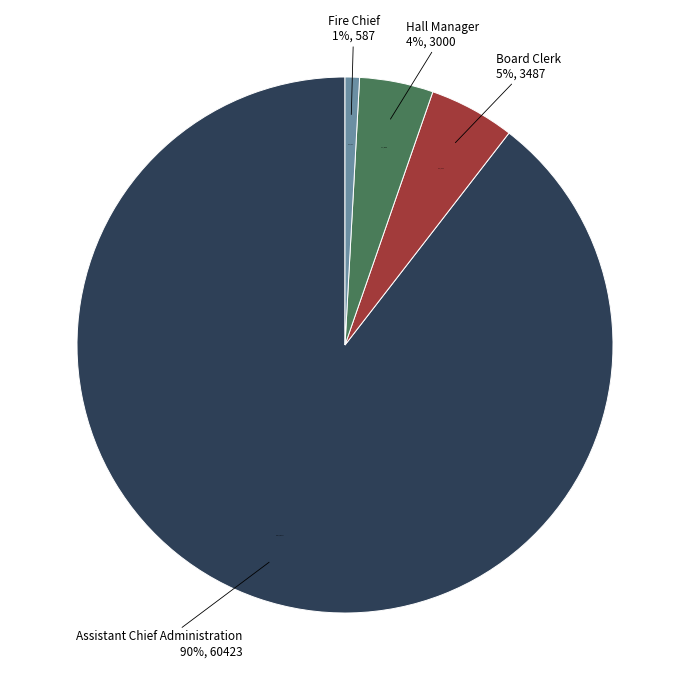

Which category has the smallest portion of the pie?

Fire Chief